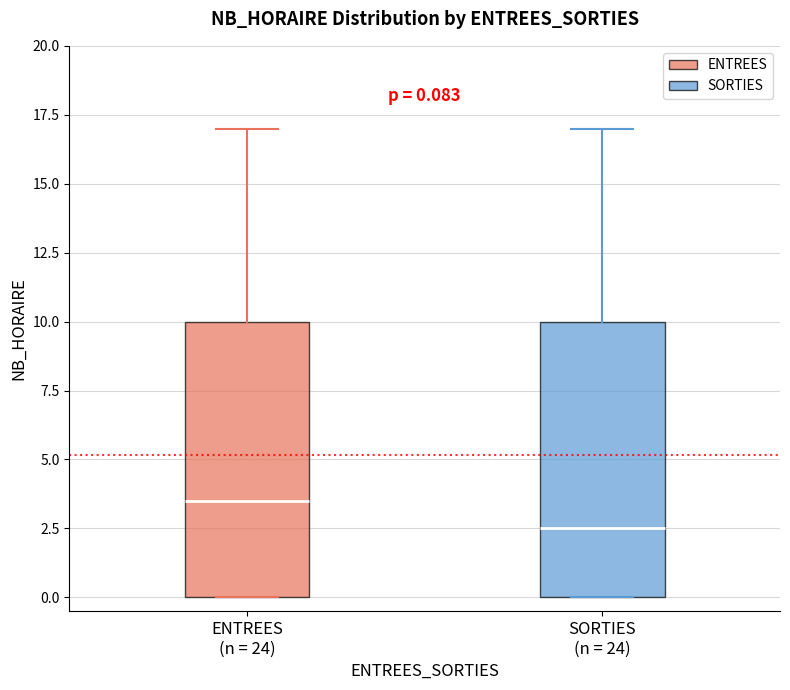

Which box's median line is the highest?

ENTREES (n = 24)